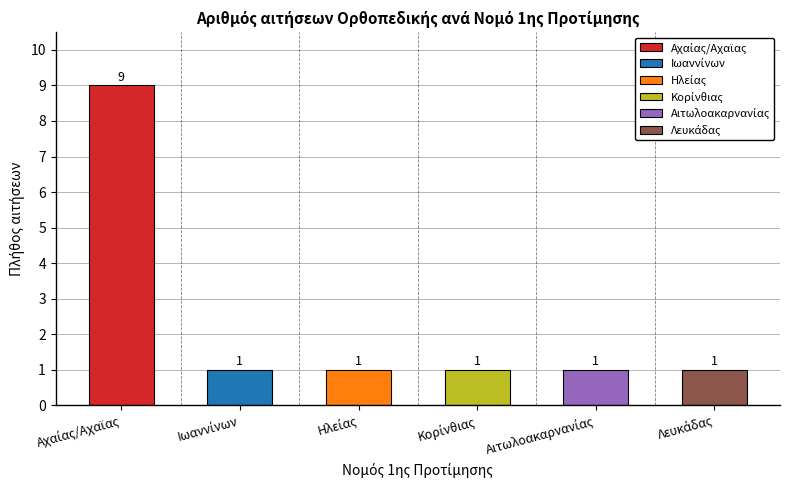

How many values are between 1 and 2?

5